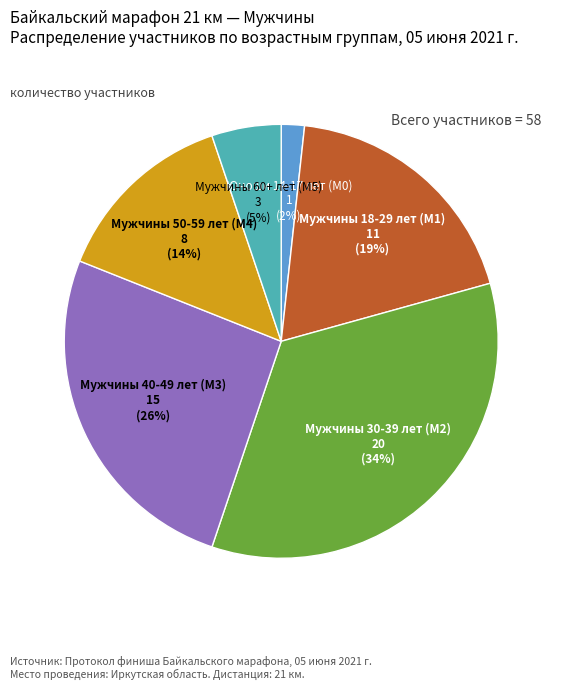

To the nearest percent, what is the average slice percentage?

17%